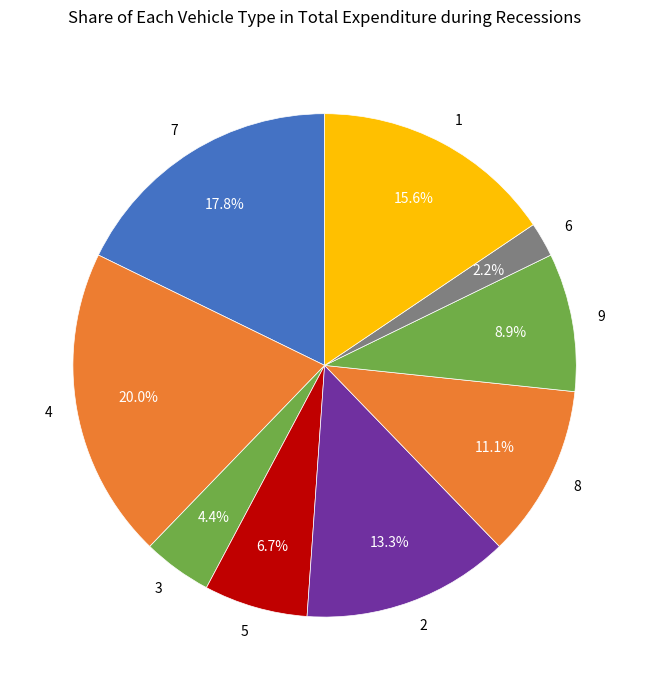

To the nearest percent, what is the combined percentage of 1 and 6?

18%